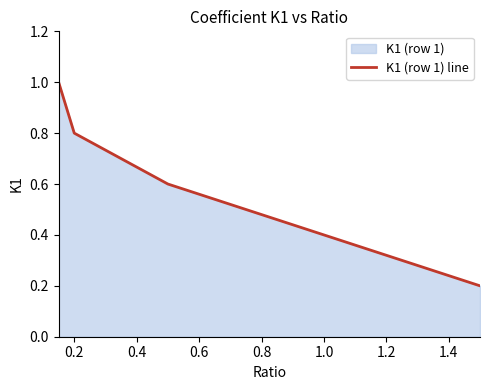

True or false: the data has more than 2 interior local peaks.

False